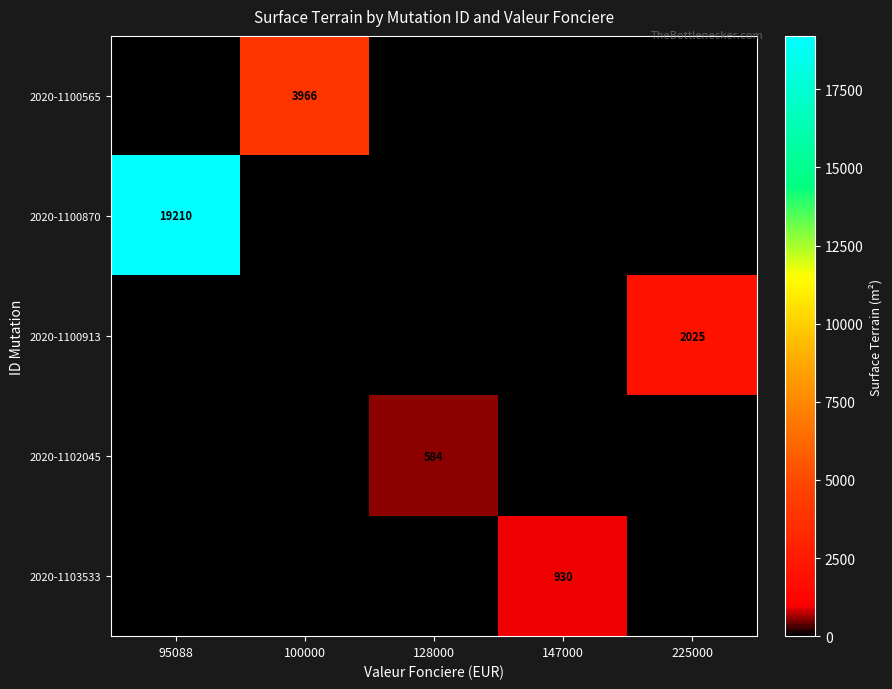

The value of 2020-1100870 at 95088 is 19210. True or false?

True